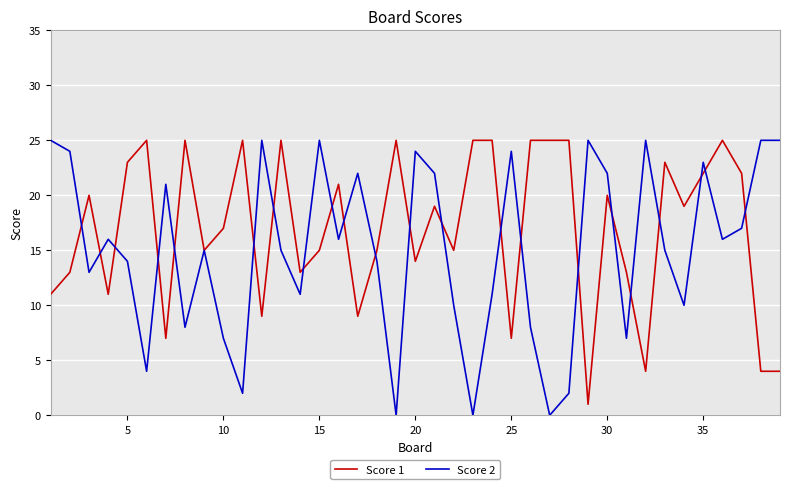

Which series has the largest total across all categories?

Score 1